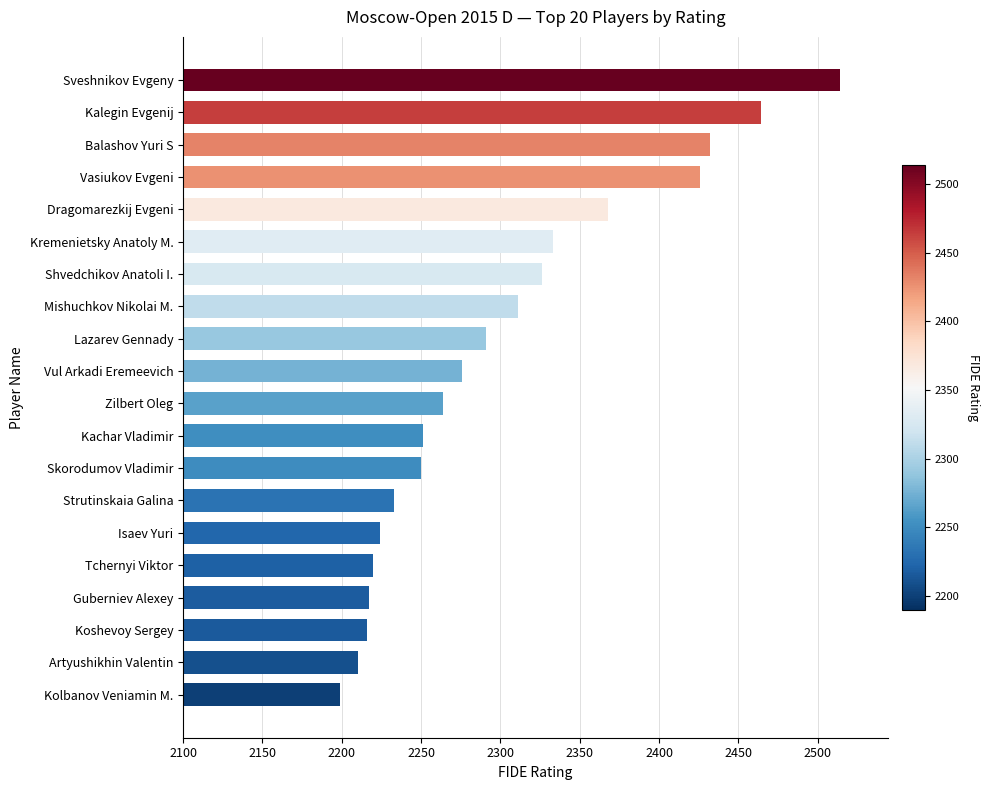

What is the value of the 18th bar from the top?

2216